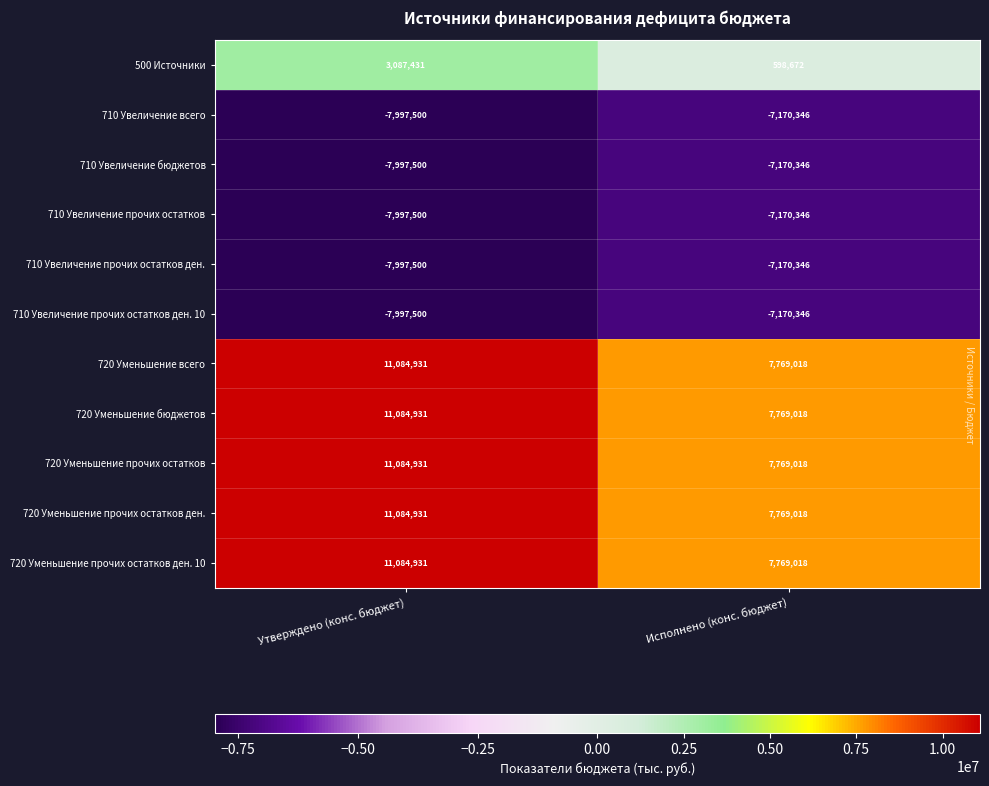

What is the difference between the 720 Уменьшение прочих остатков ден. 10 values at Исполнено (конс. бюджет) and Утверждено (конс. бюджет)?

3315913